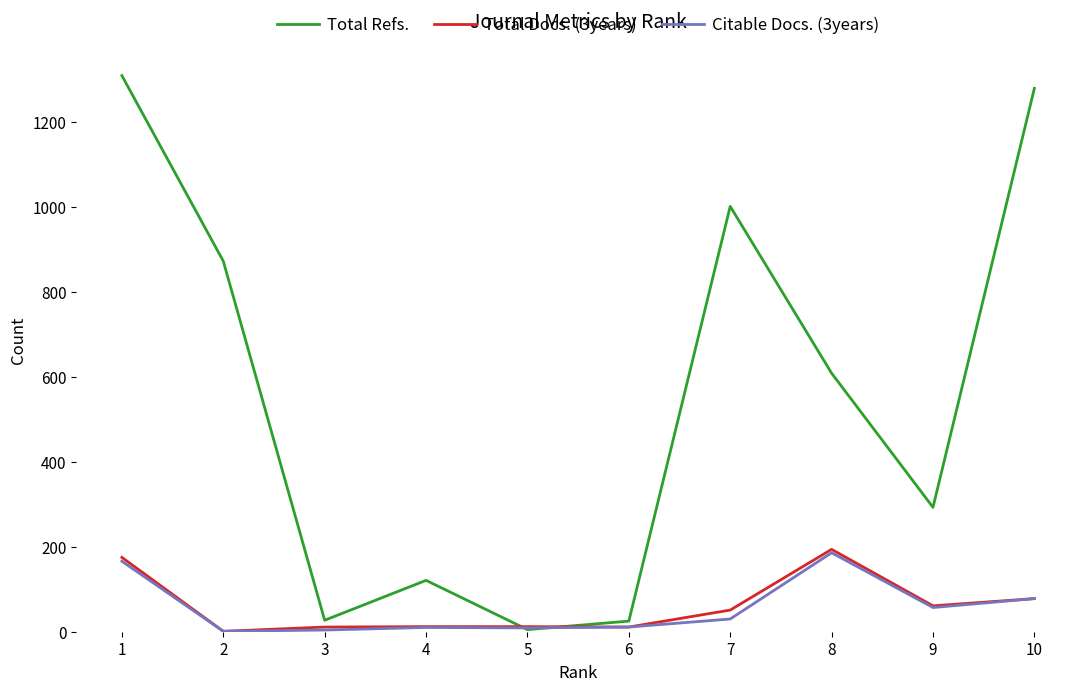

What is the sum of the Total Docs. (3years) values at 8 and 10?

272